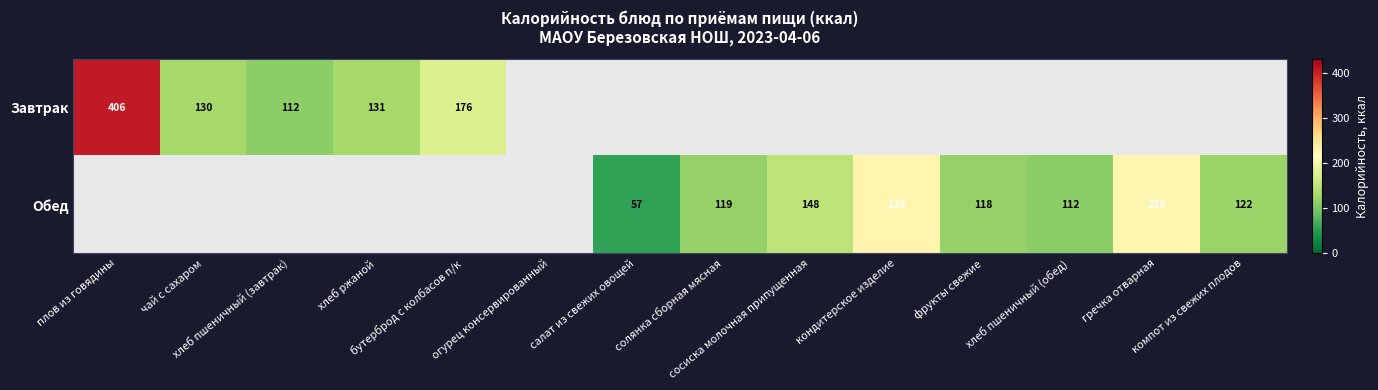

Rank the categories by Завтрак value from lowest to highest.

хлеб пшеничный (завтрак), чай с сахаром, хлеб ржаной, бутерброд с колбасов п/к, плов из говядины, огурец консервированный, салат из свежих овощей, солянка сборная мясная, сосиска молочная припущенная, кондитерское изделие, фрукты свежие, хлеб пшеничный (обед), гречка отварная, компот из свежих плодов